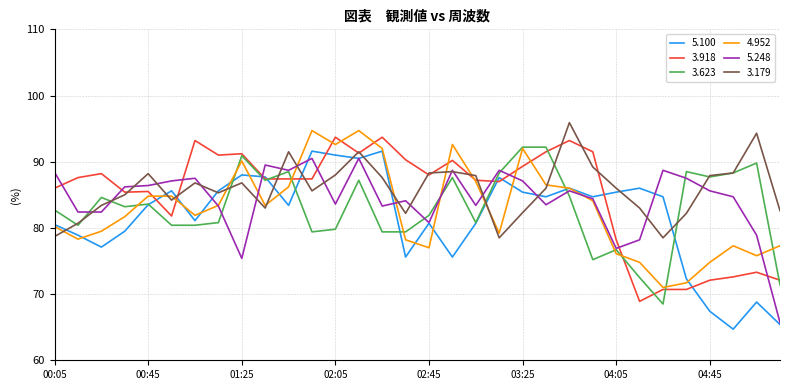

What is the minimum value shown in the chart?

64.7